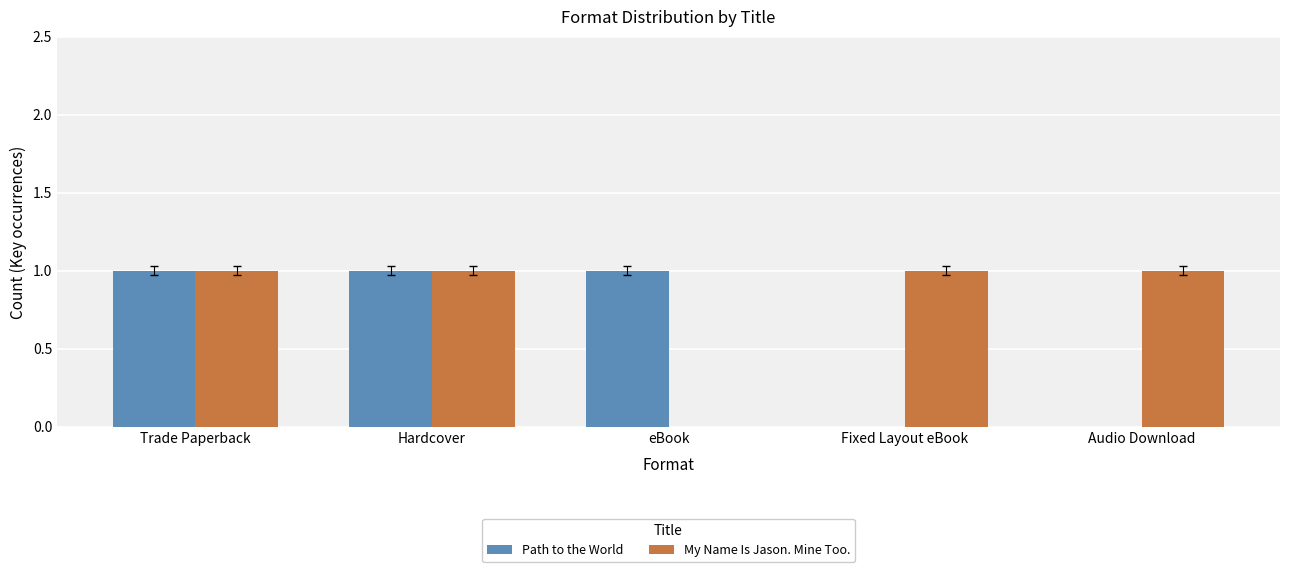

What is the average value of the Path to the World series?

1